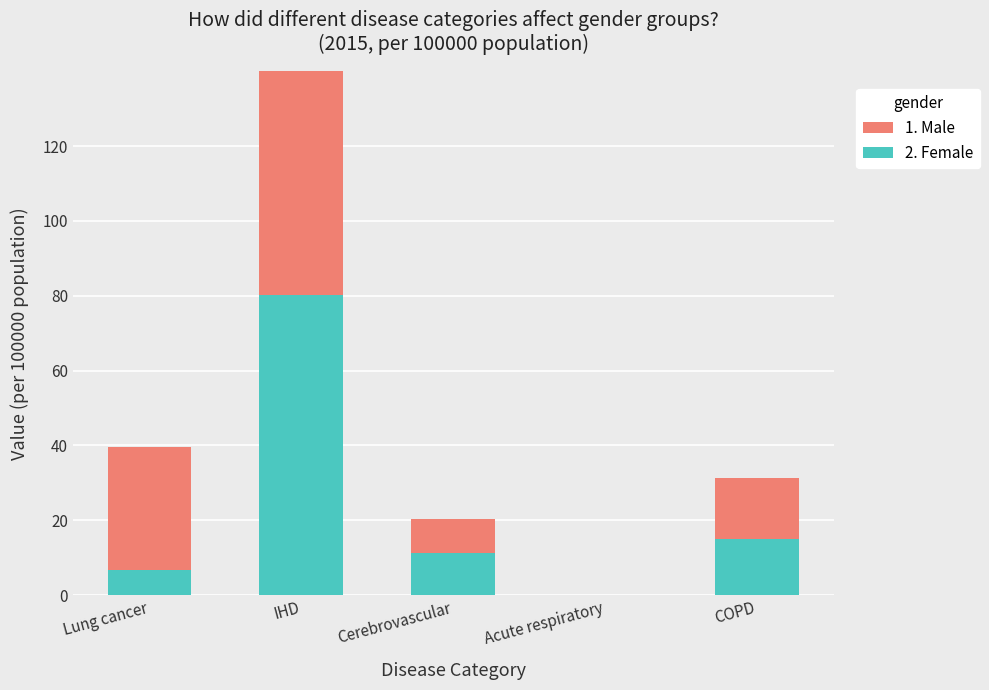

At which label does Male reach its peak?

IHD